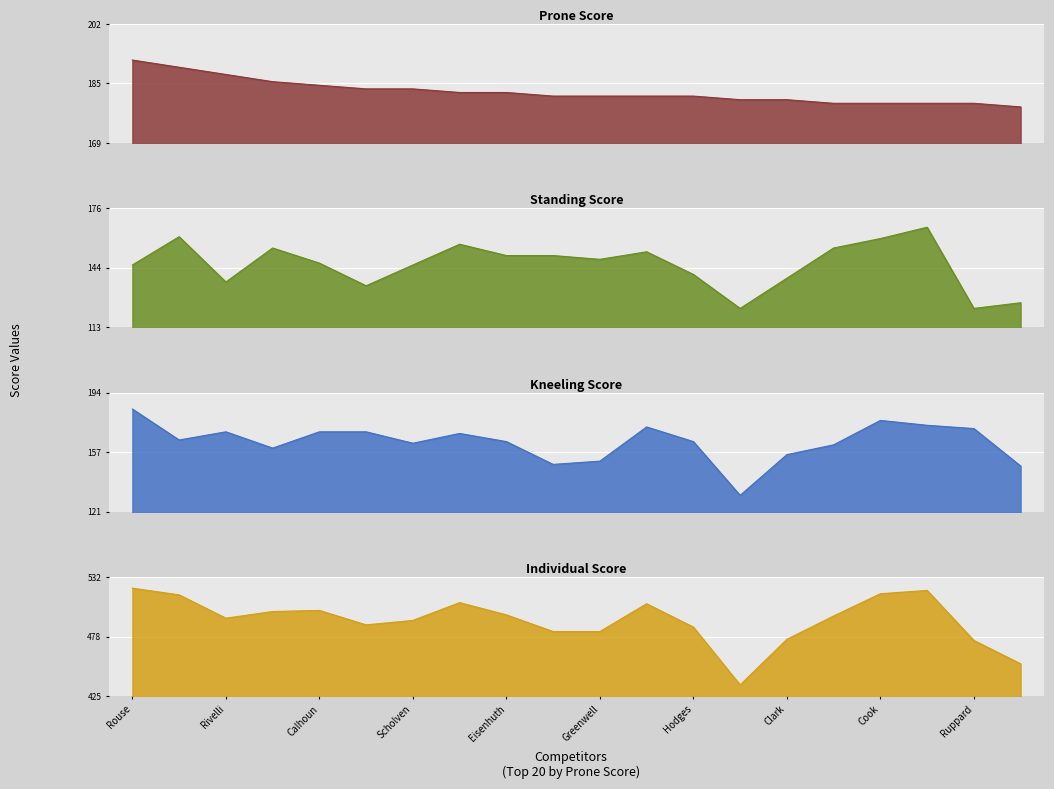

At Rivelli, list the series in order from largest to smallest.

Individual Score, Prone Score, Kneeling Score, Standing Score